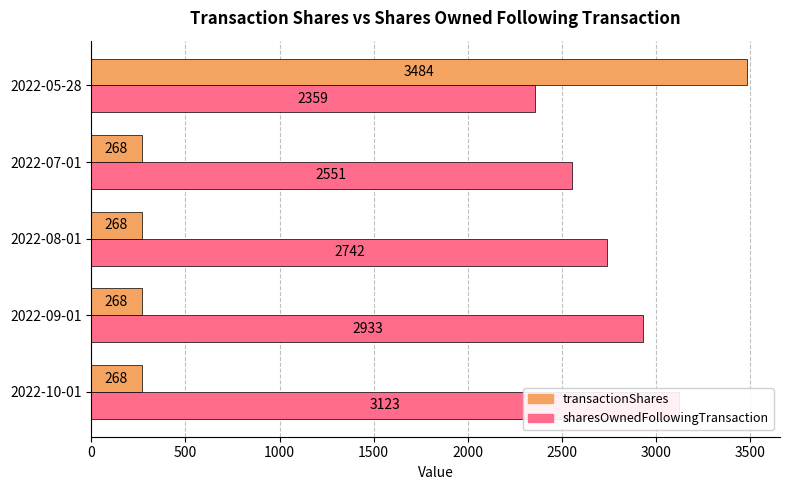

Between 2022-09-01 and 2022-05-28, which series saw the biggest shift?

transactionShares